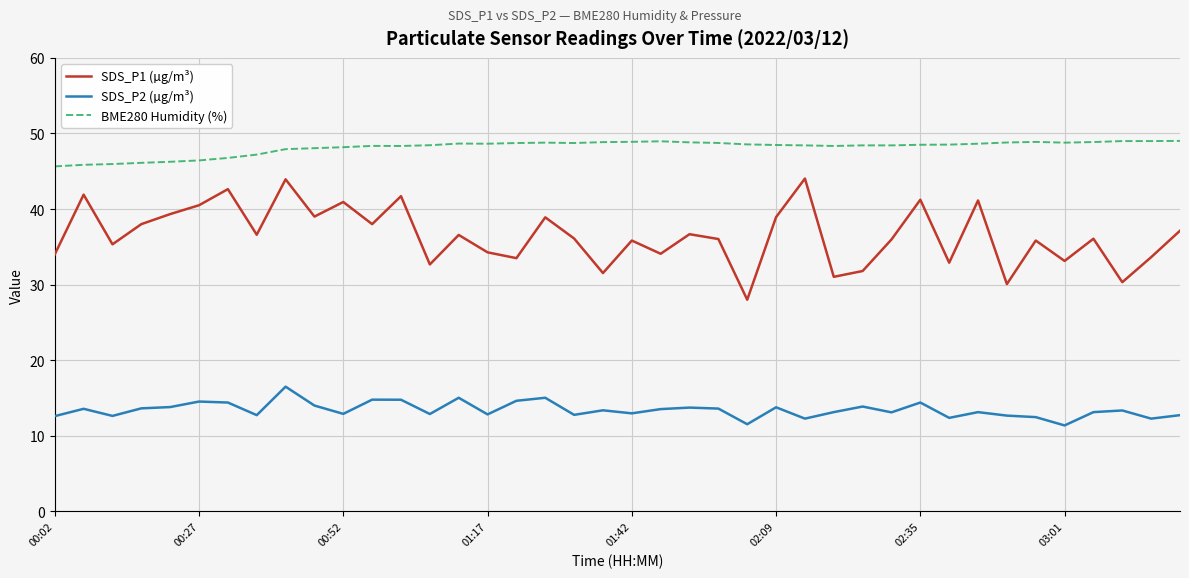

True or false: SDS_P2 (µg/m³) and BME280 Humidity (%) intersect in this chart.

False